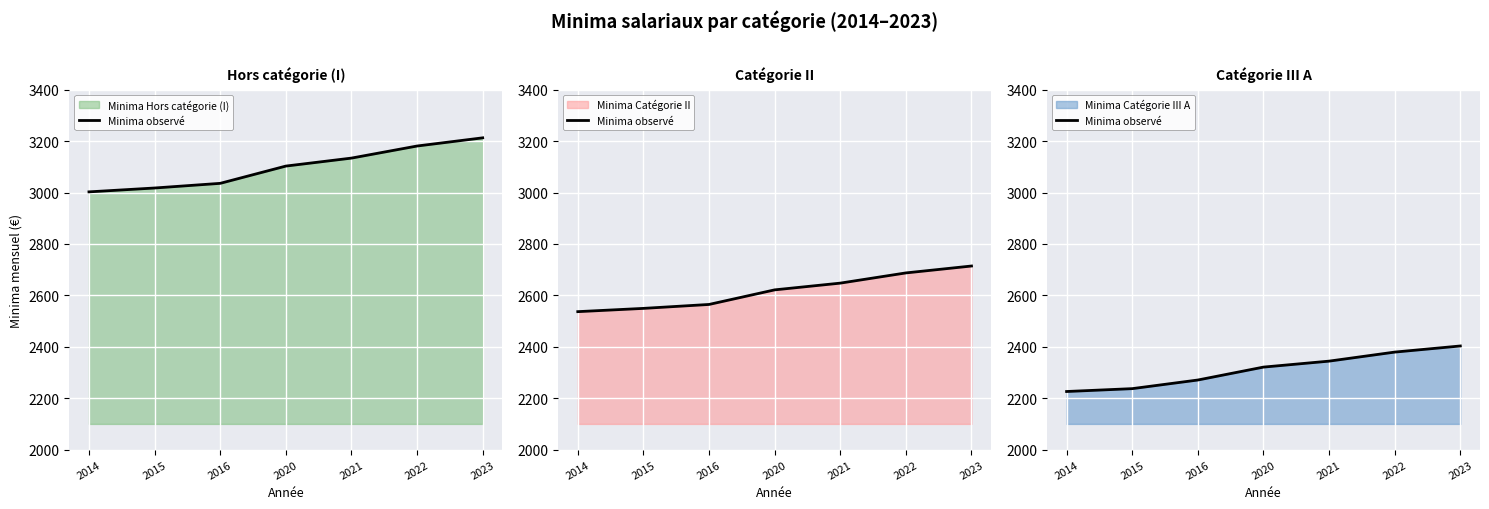

List the labels in order of value, smallest first.

2014, 2015, 2016, 2020, 2021, 2022, 2023